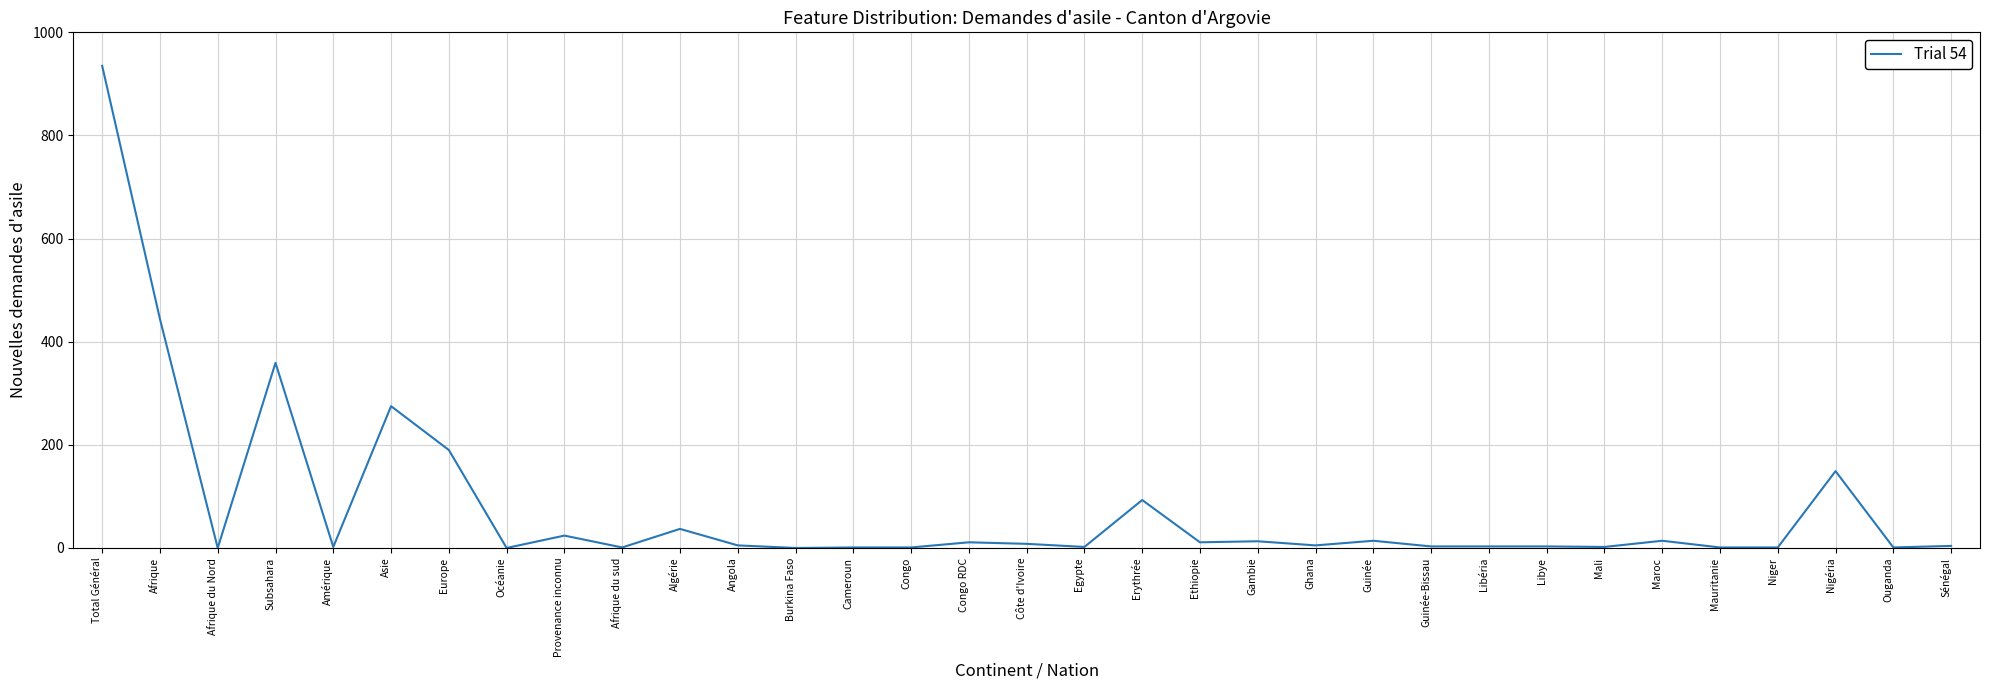

What is the change in value from Afrique du sud to Egypte?

+1